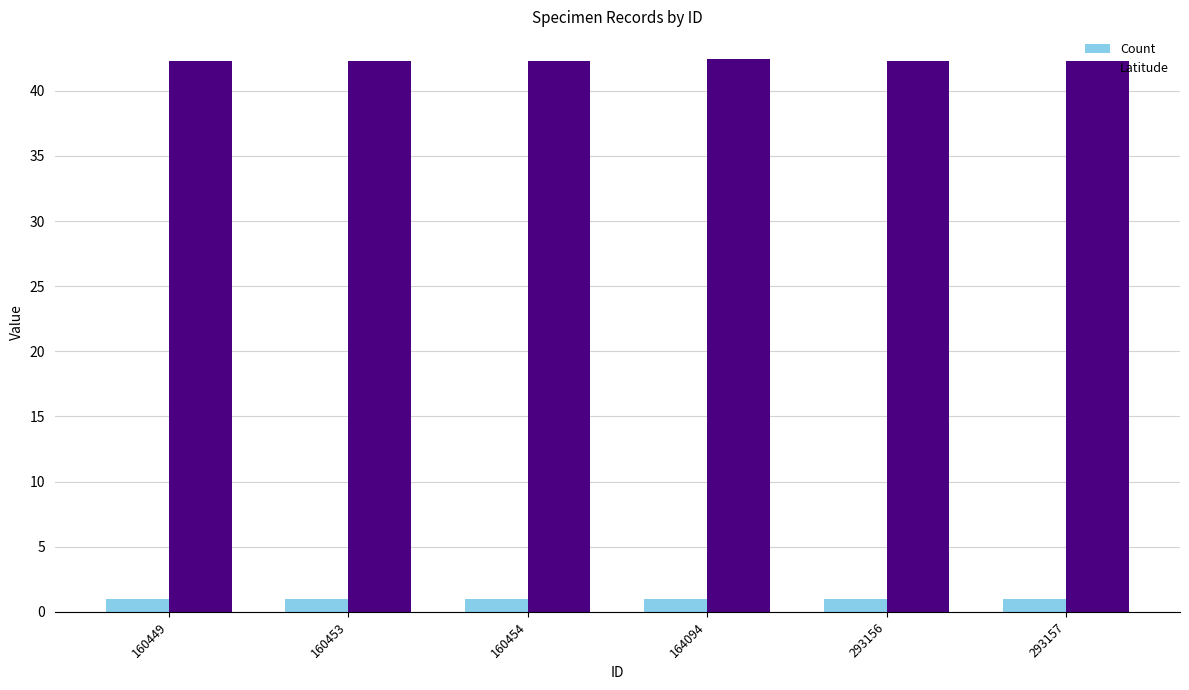

Read the Latitude value at 160449.

42.3